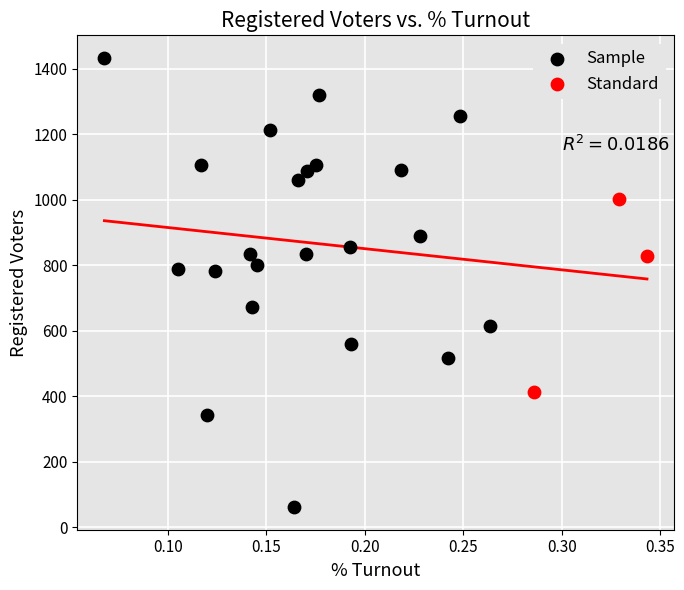

Which series has the widest spread of Y values?

Sample